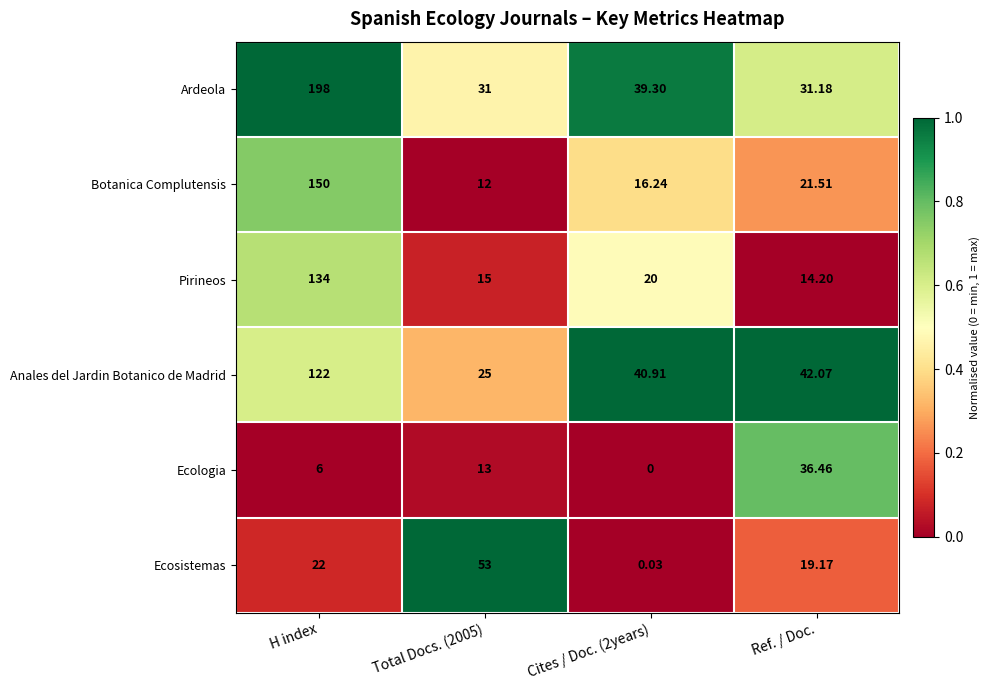

Which label corresponds to the largest value in the chart?

H index